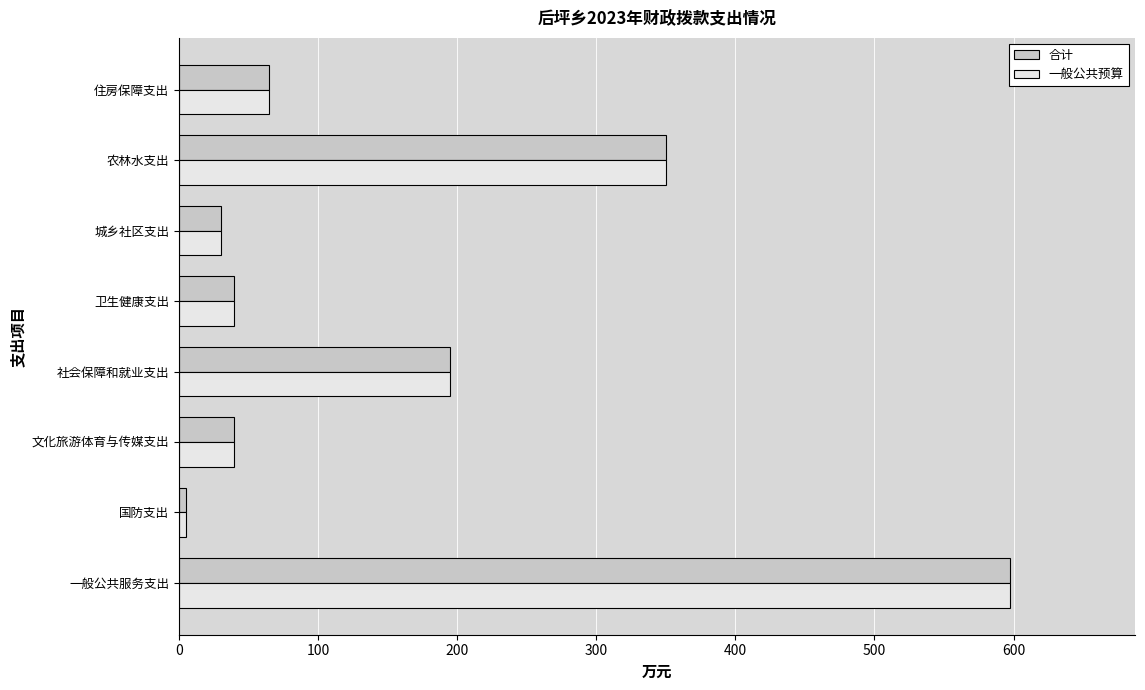

What are all the series names shown in the legend?

合计, 一般公共预算